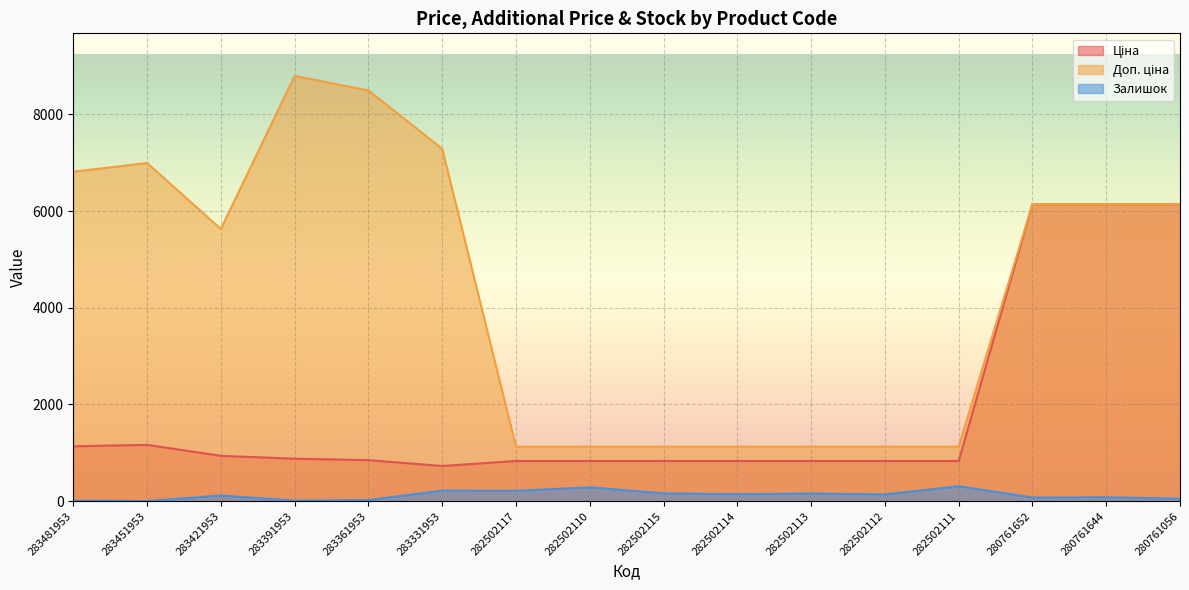

Which series has the widest spread of values?

Доп. ціна